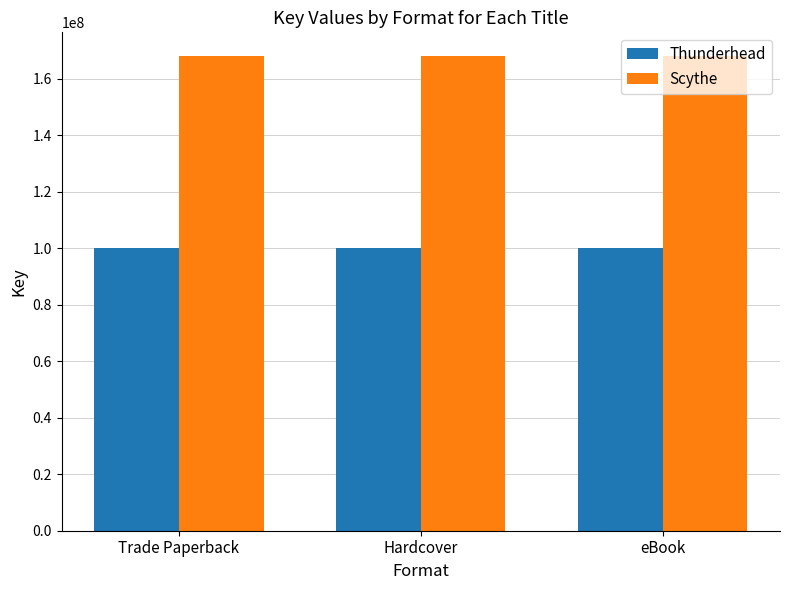

What position from the left is Trade Paperback?

1